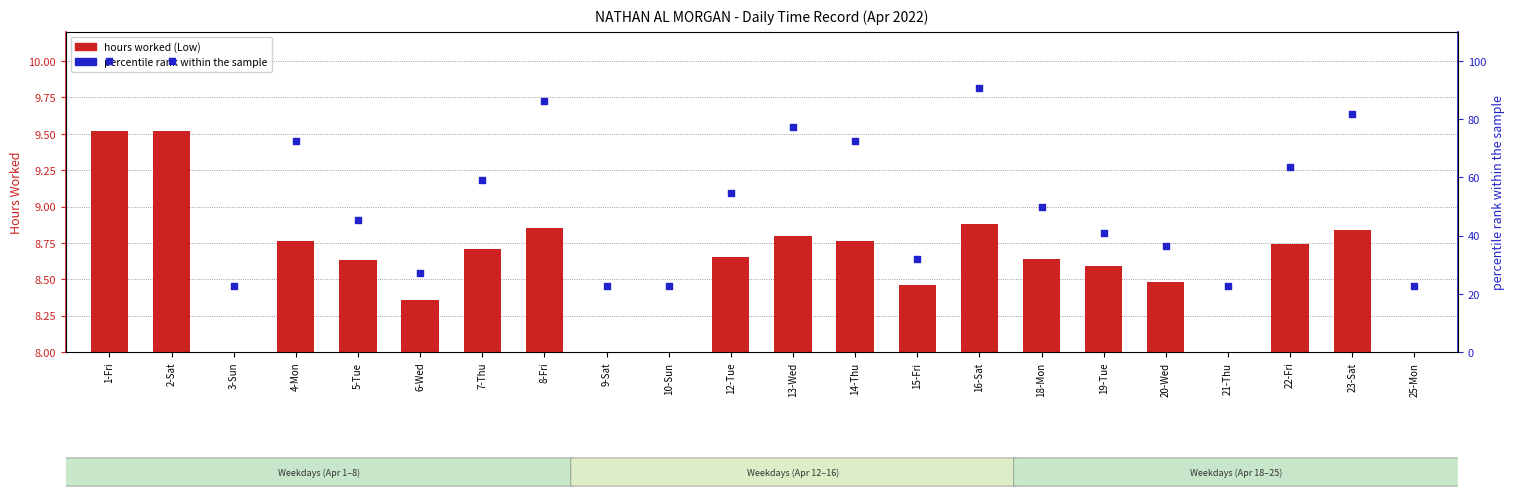

Which series has the largest Y range (max minus min)?

percentile rank